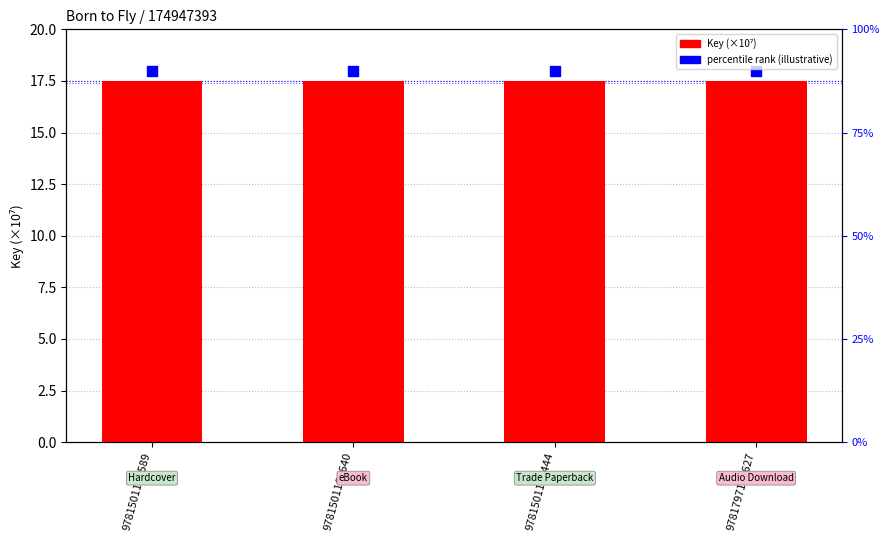

At how many categories does at least one series exceed 17?

4